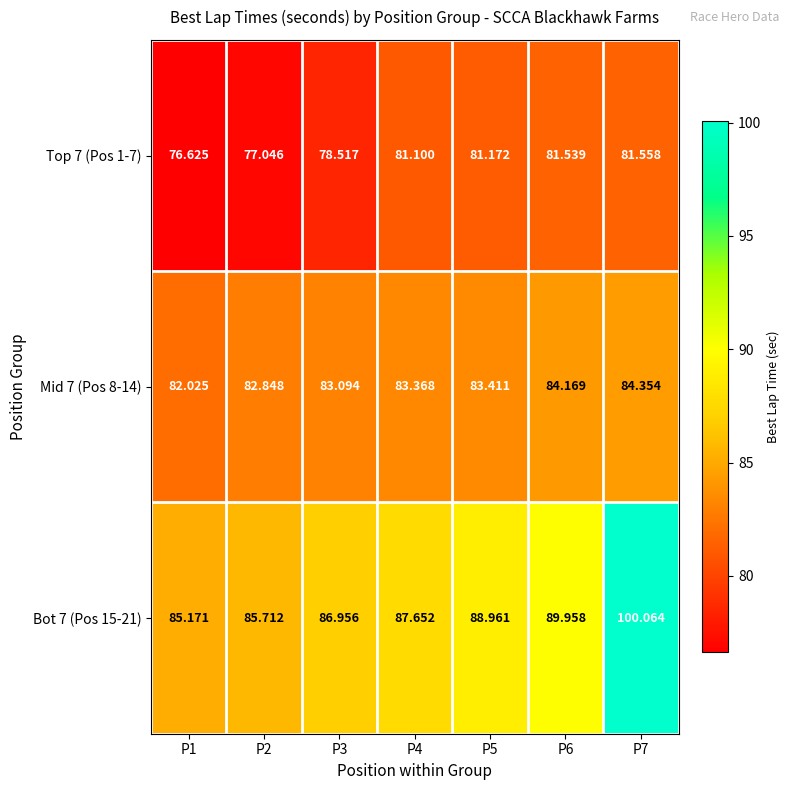

What is the total value across all series at P3?

248.6